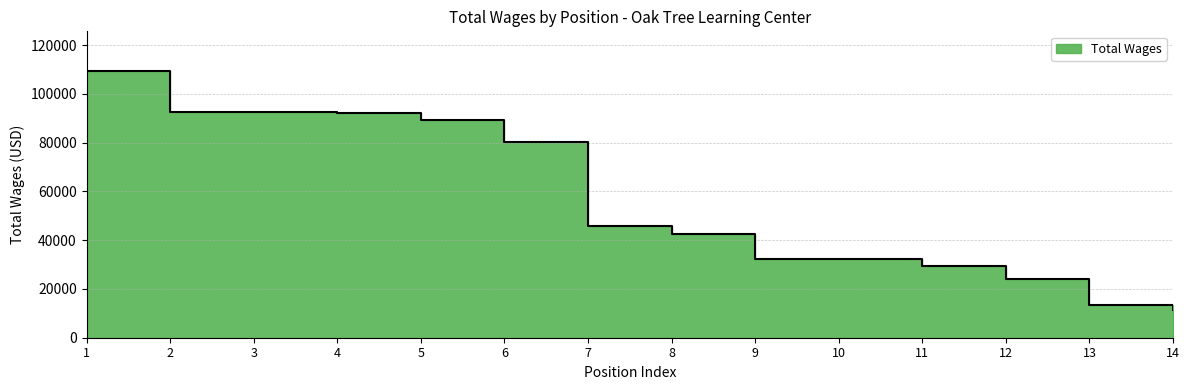

What is the value of the 2nd point from the left?

92461